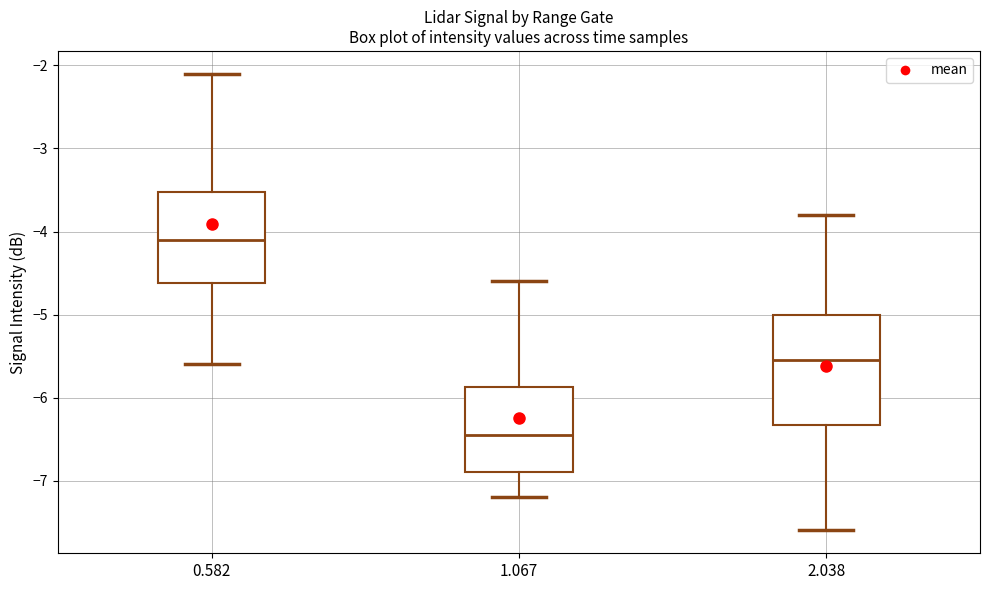

Reading left to right, read every box against the y-axis: the position of its median line, the range the box covers, and the ends of its whiskers. The values are not printed on the chart, so give them approximately, as read against the axis.

0.582: median -4.1, box -4.6 to -3.5, whiskers -5.6 to -2.1
1.067: median -6.4, box -6.9 to -5.9, whiskers -7.2 to -4.6
2.038: median -5.5, box -6.3 to -5.0, whiskers -7.6 to -3.8